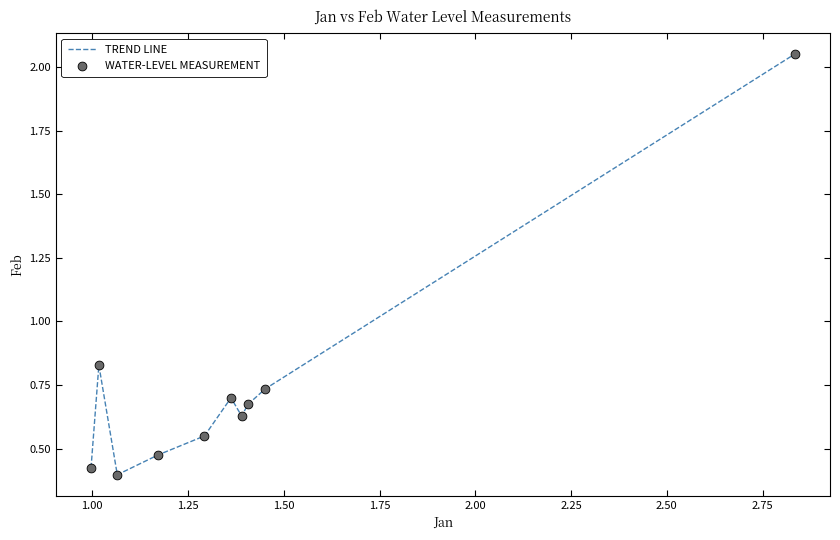

What is the difference between the maximum and minimum values?

1.7